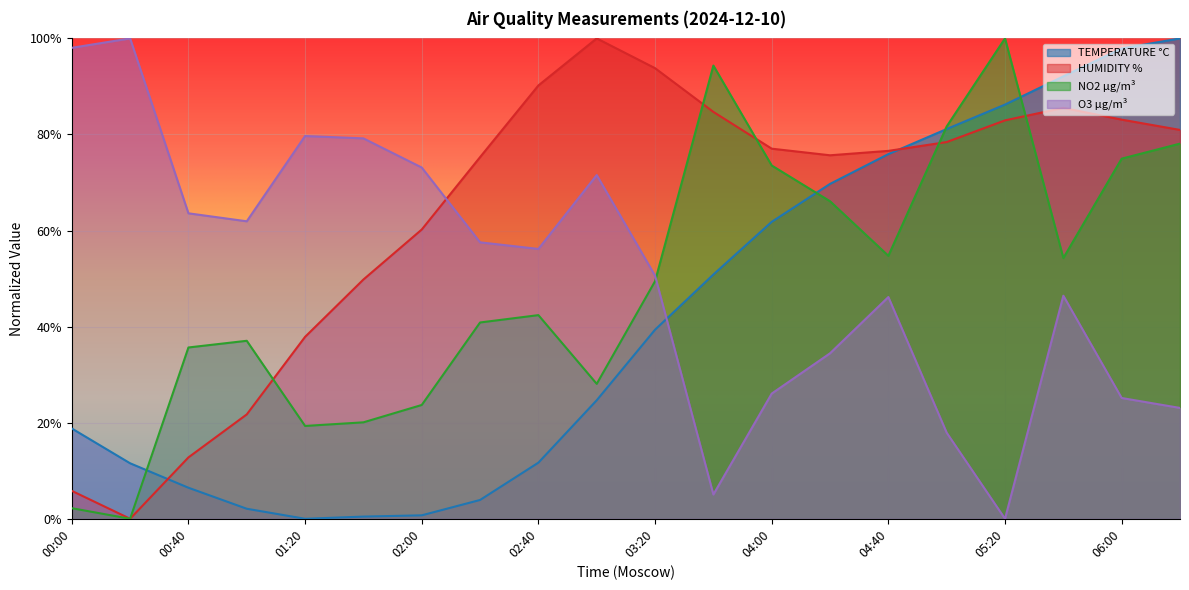

Where is HUMIDITY % nearest to the value 50?

01:40